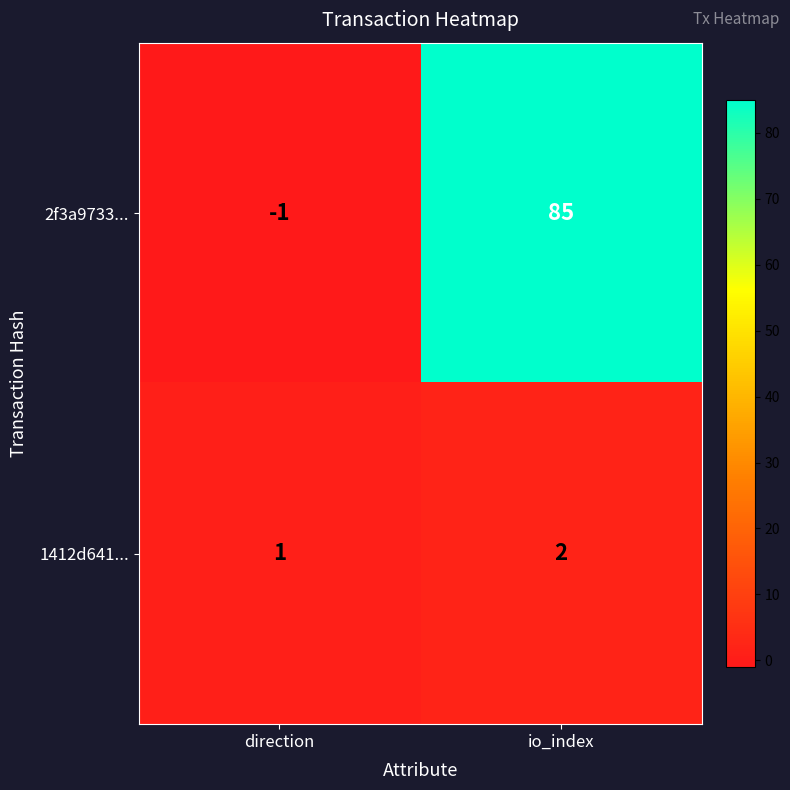

List the labels in order of 1412d641... value, largest first.

io_index, direction